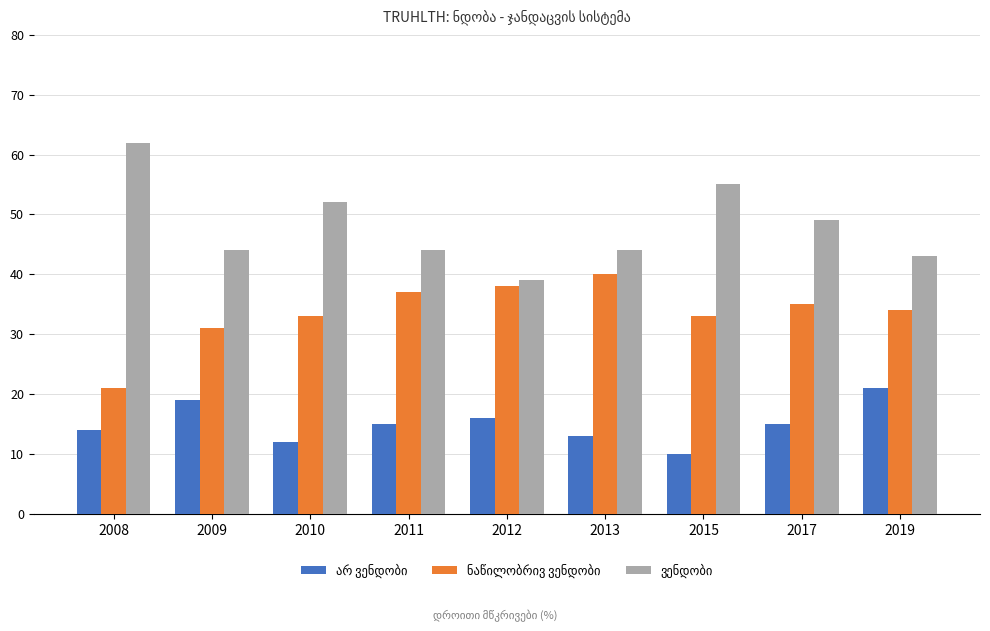

At how many categories does at least one series exceed 46?

4